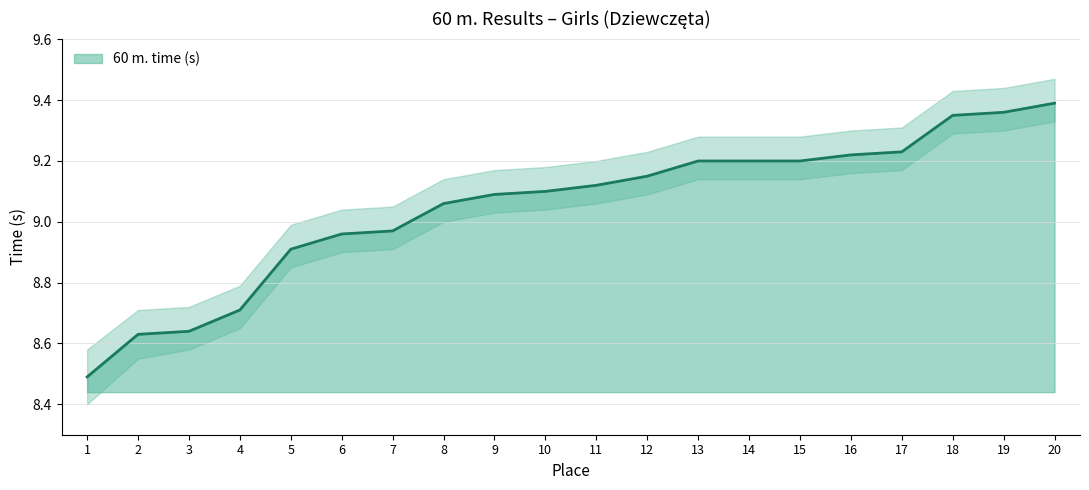

What is the sum of the values at 2 and 13?

17.8